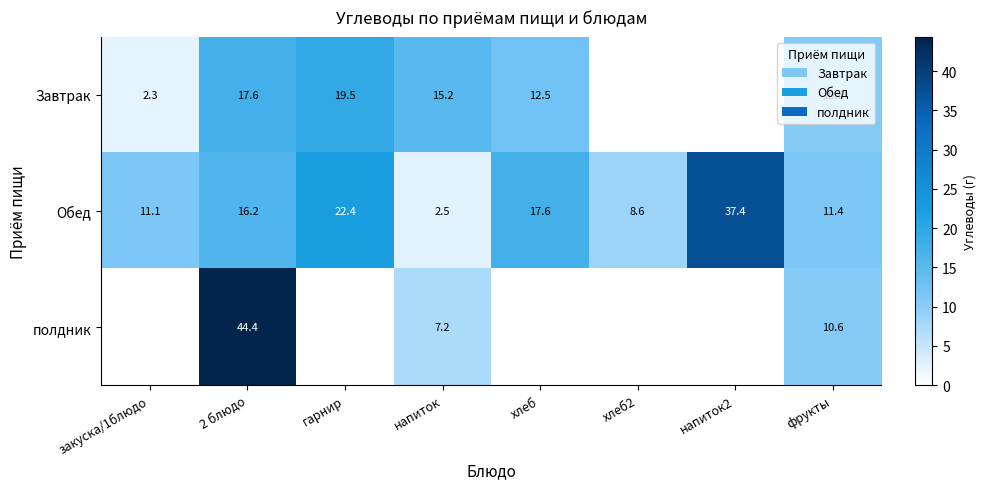

The Обед series shows 8.6 at хлеб2. True or false?

True